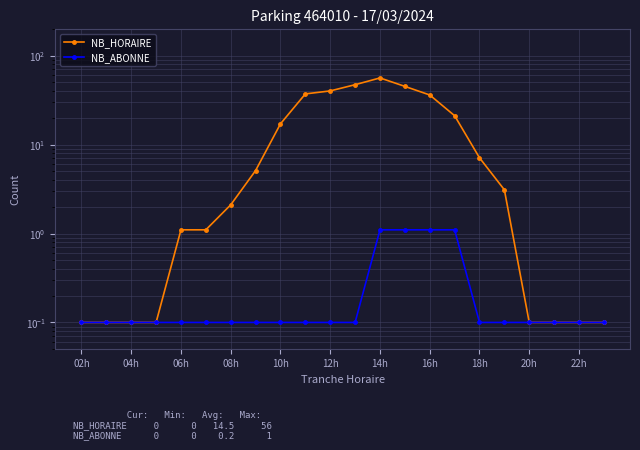

How many distinct data groups are displayed?

2